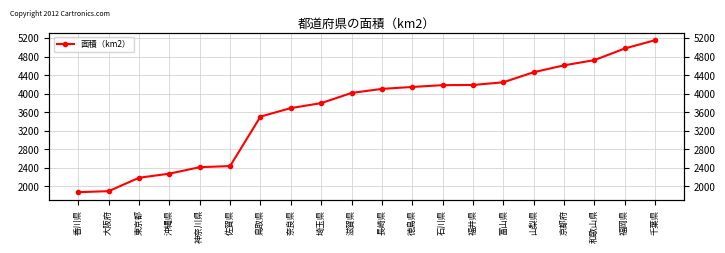

List the labels in order of value, smallest first.

香川県, 大阪府, 東京都, 沖縄県, 神奈川県, 佐賀県, 鳥取県, 奈良県, 埼玉県, 滋賀県, 長崎県, 徳島県, 石川県, 福井県, 富山県, 山梨県, 京都府, 和歌山県, 福岡県, 千葉県